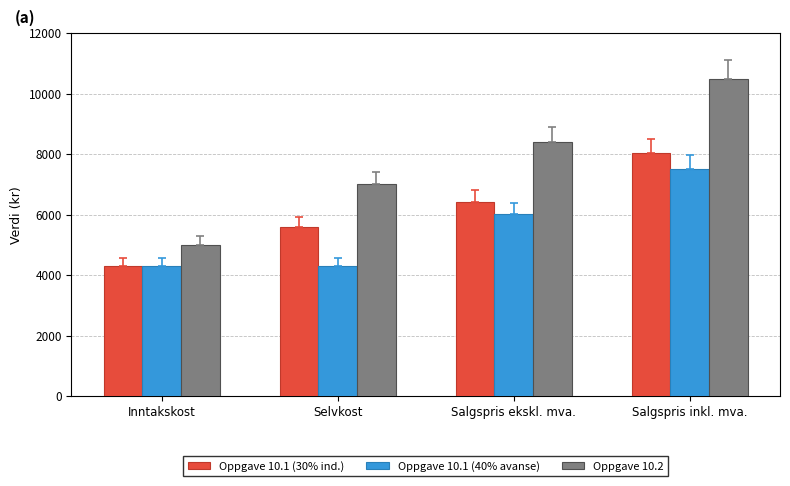

Which series changed the most between Inntakskost and Salgspris ekskl. mva.?

Oppgave 10.2